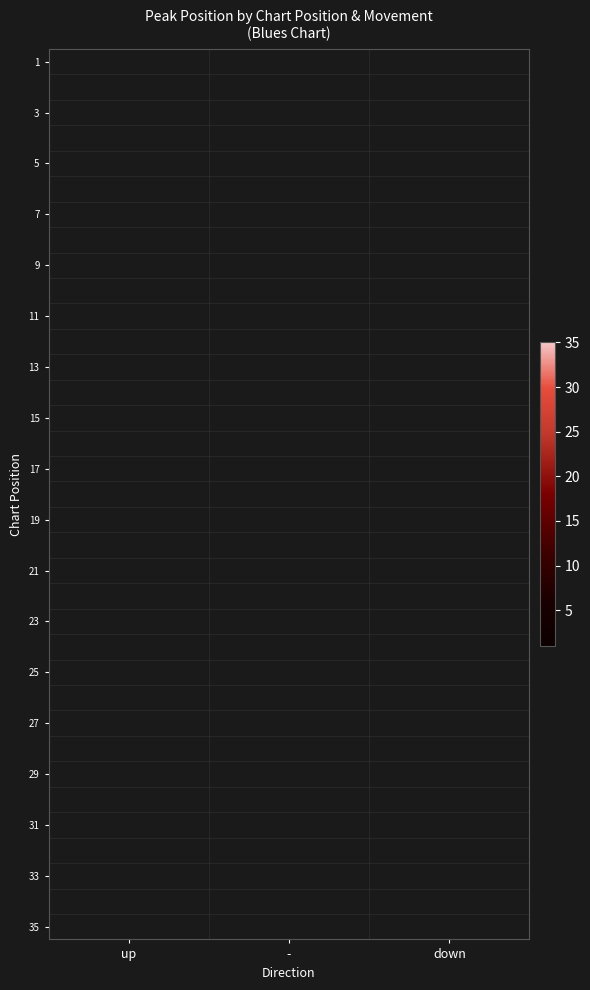

At how many categories does at least one series exceed 7?

3